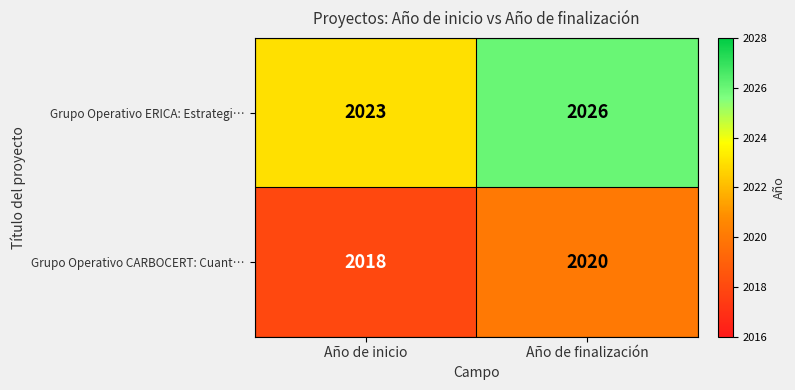

What is the total value across all series at Año de inicio?

4041